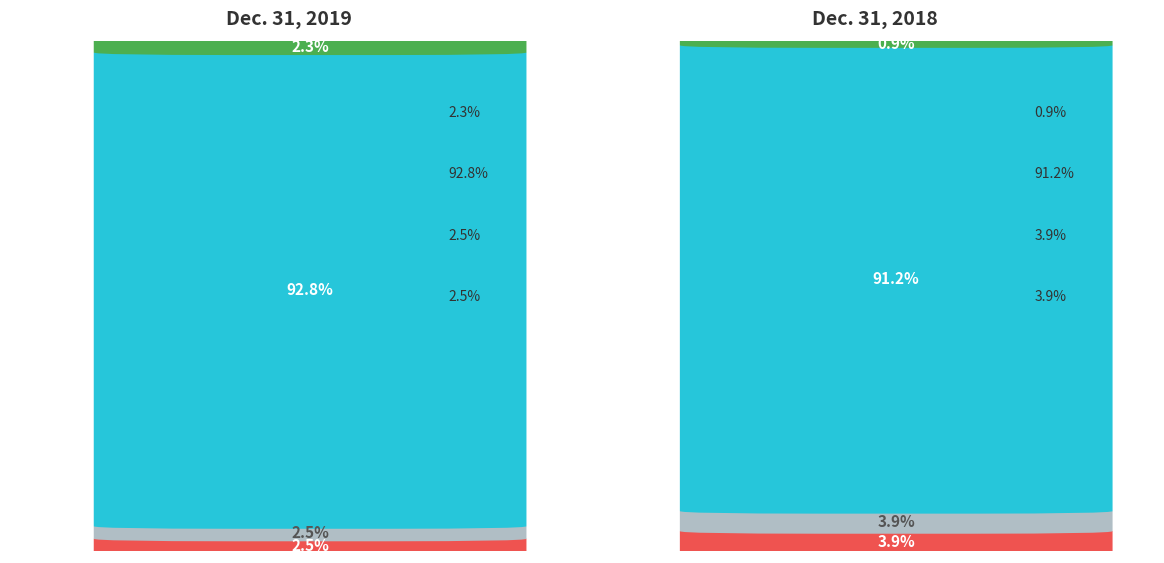

Is the value of Dec. 31, 2019 at Preferred Stock
Shares Authorized greater than the value of Dec. 31, 2018 at Common Stock
Shares Issued?

Yes